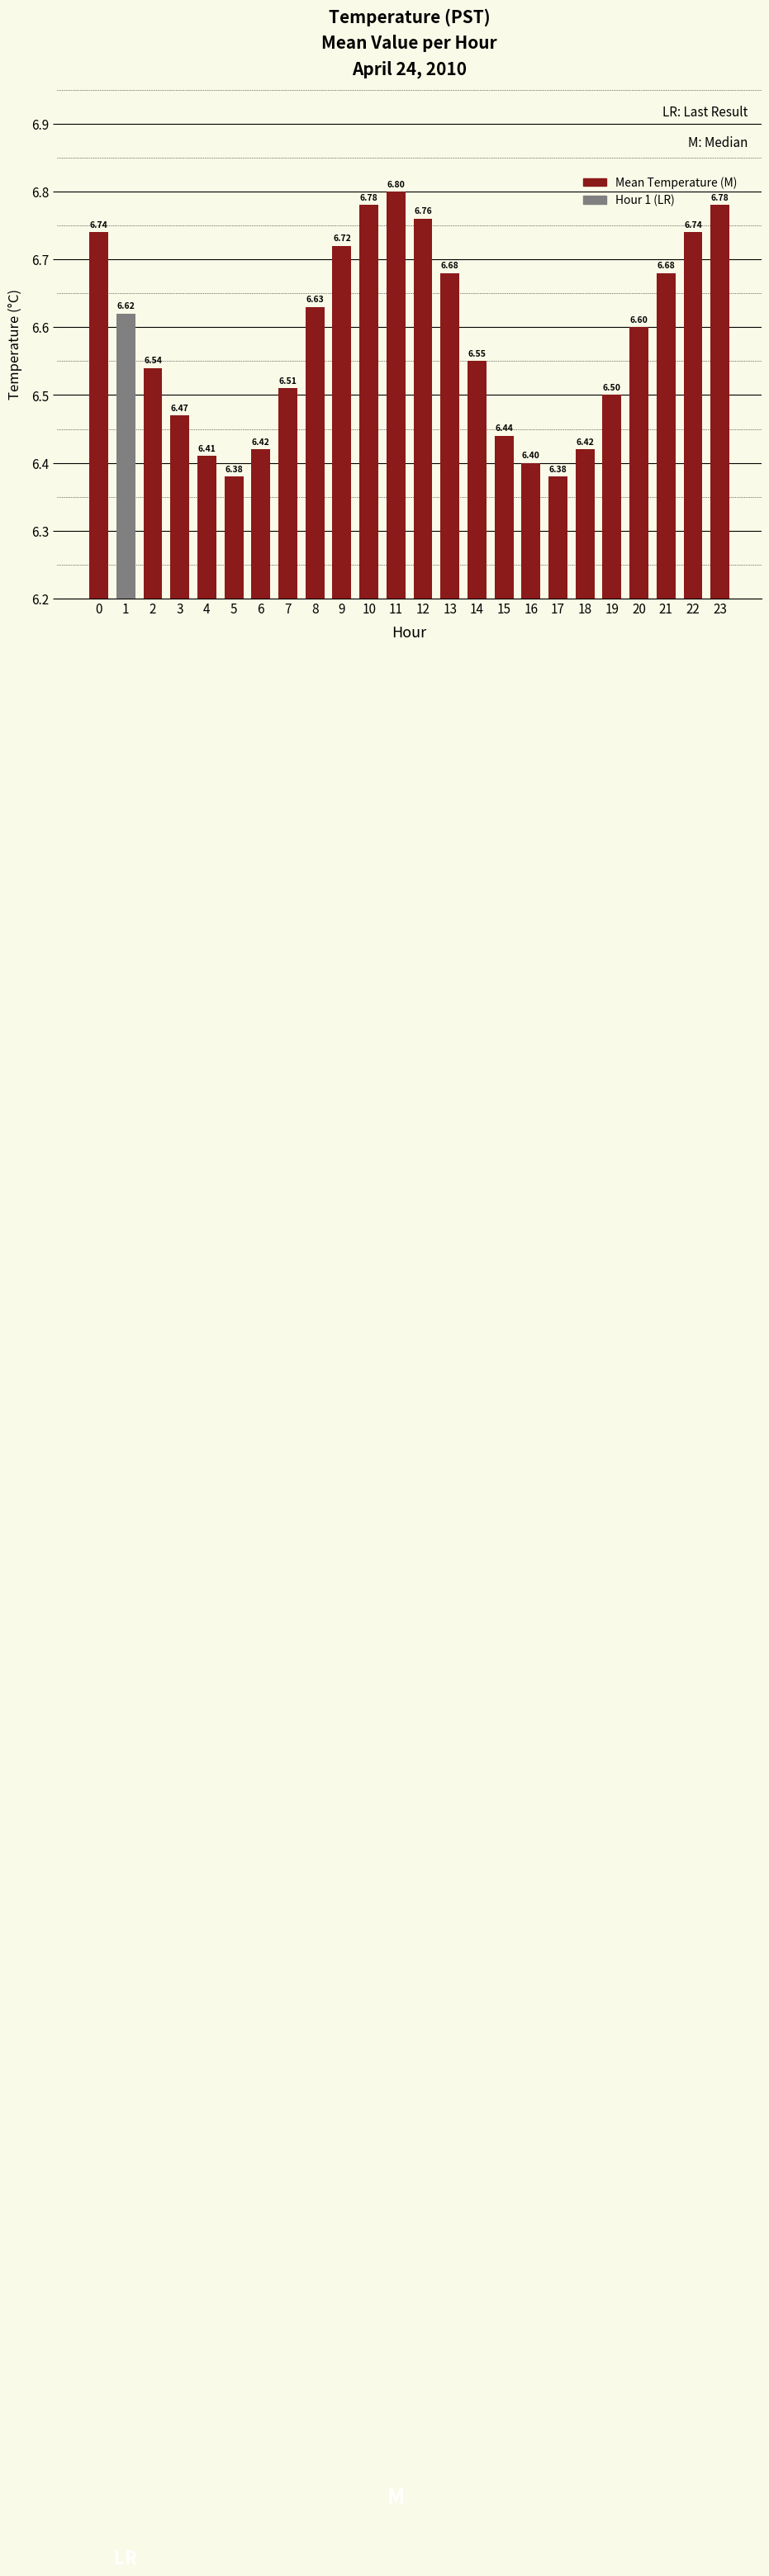

The value at 12 is 10.9. True or false?

False